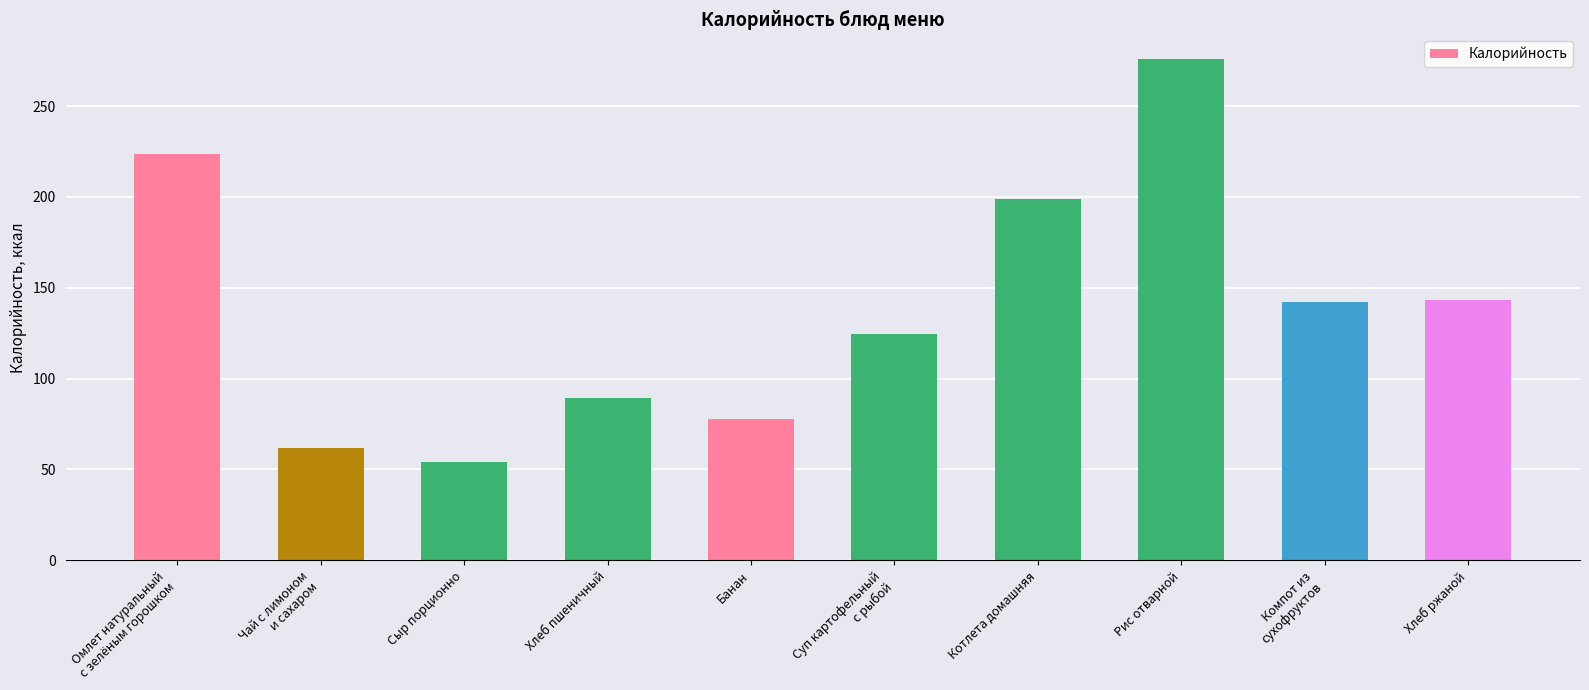

Which has a higher value, Хлеб ржаной or Рис отварной?

Рис отварной